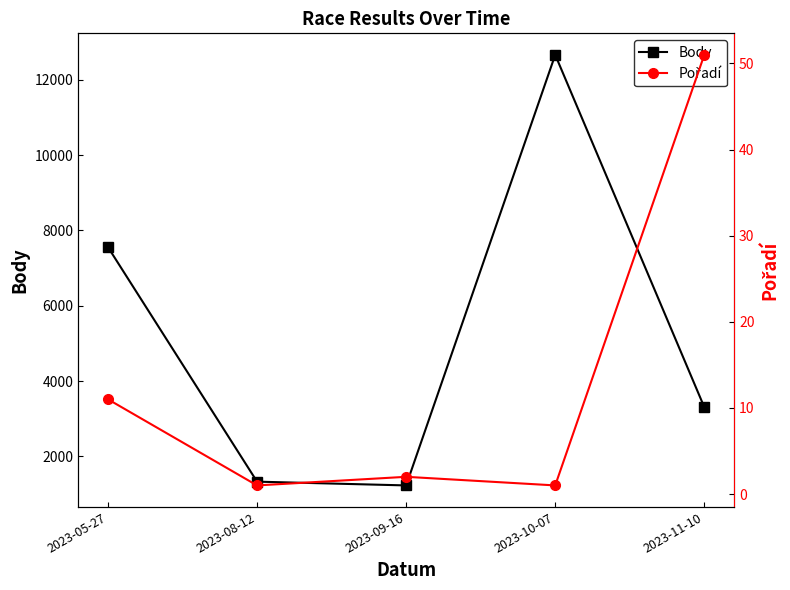

What are all the series names shown in the legend?

Body, Pořadí